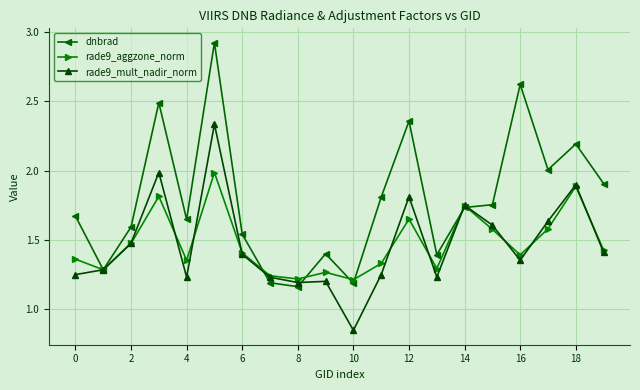

How many interior local peaks does the rade9_aggzone_norm series have?

6